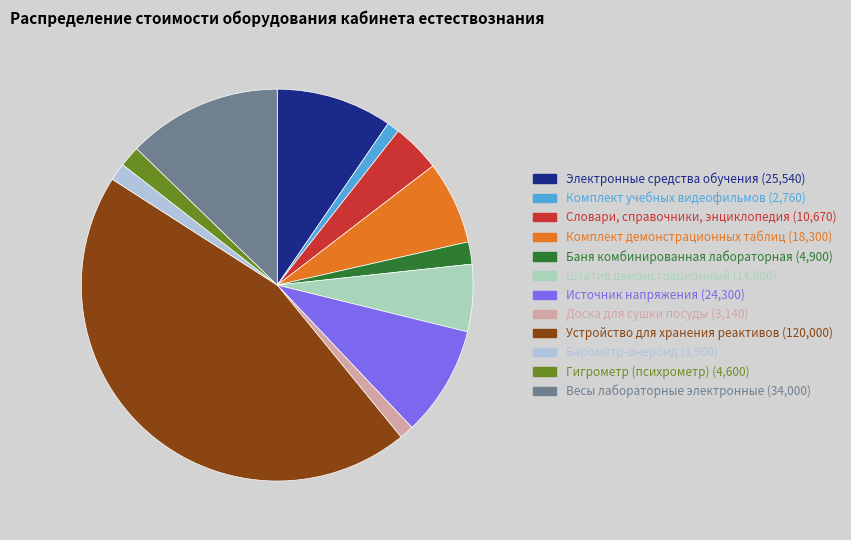

Which slice is the largest?

Устройство для хранения реактивов